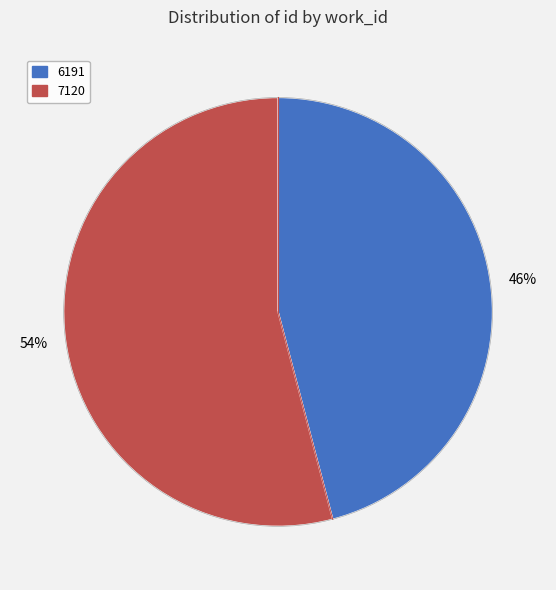

Rank the categories by value from highest to lowest.

7120, 6191